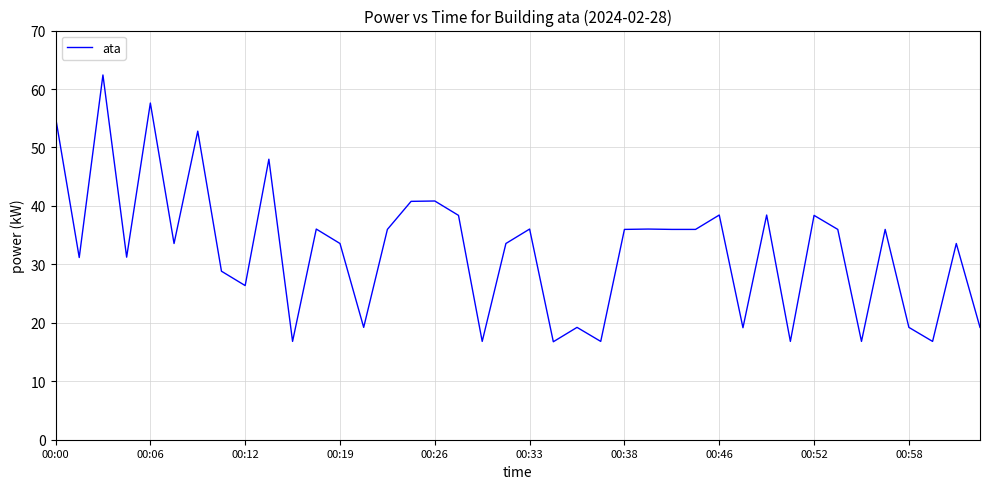

What is the minimum value shown in the chart?

16.8